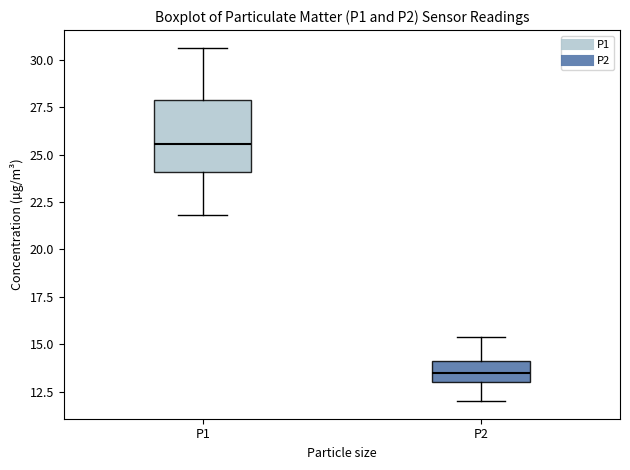

Which box's median line is the highest?

P1